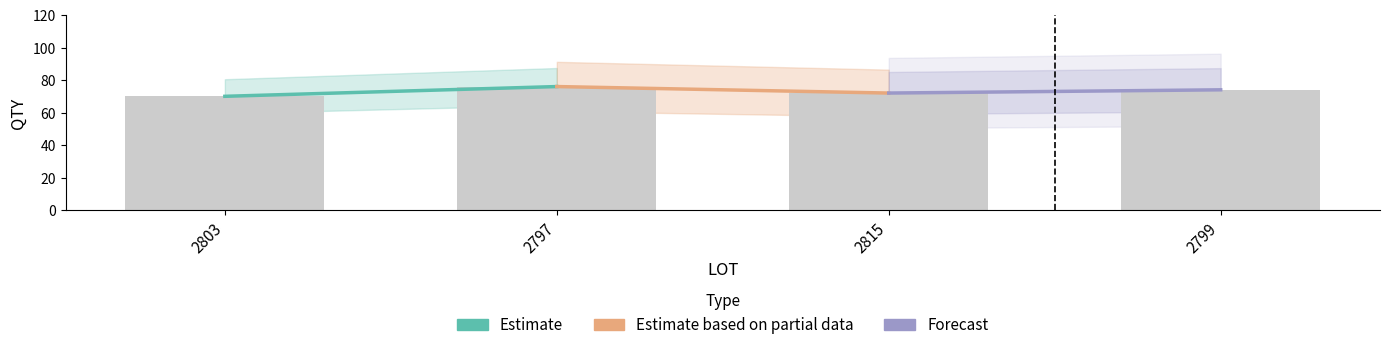

What is the maximum value shown in the chart?

76